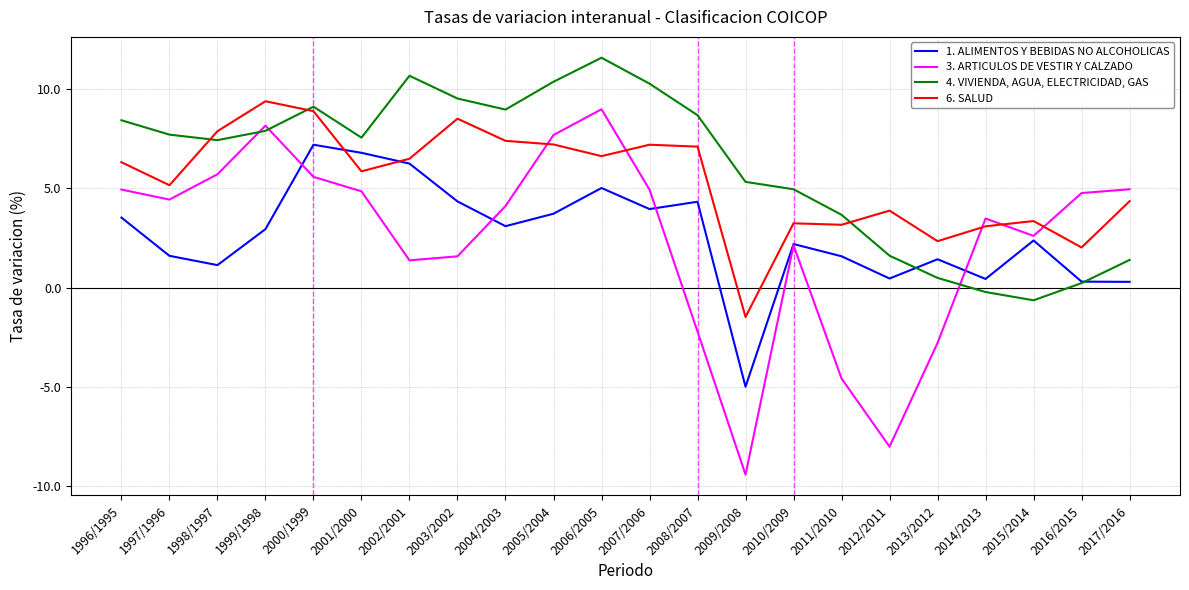

Is the value of 3. ARTICULOS DE VESTIR Y CALZADO at 2003/2002 greater than the value of 4. VIVIENDA, AGUA, ELECTRICIDAD, GAS at 1998/1997?

No